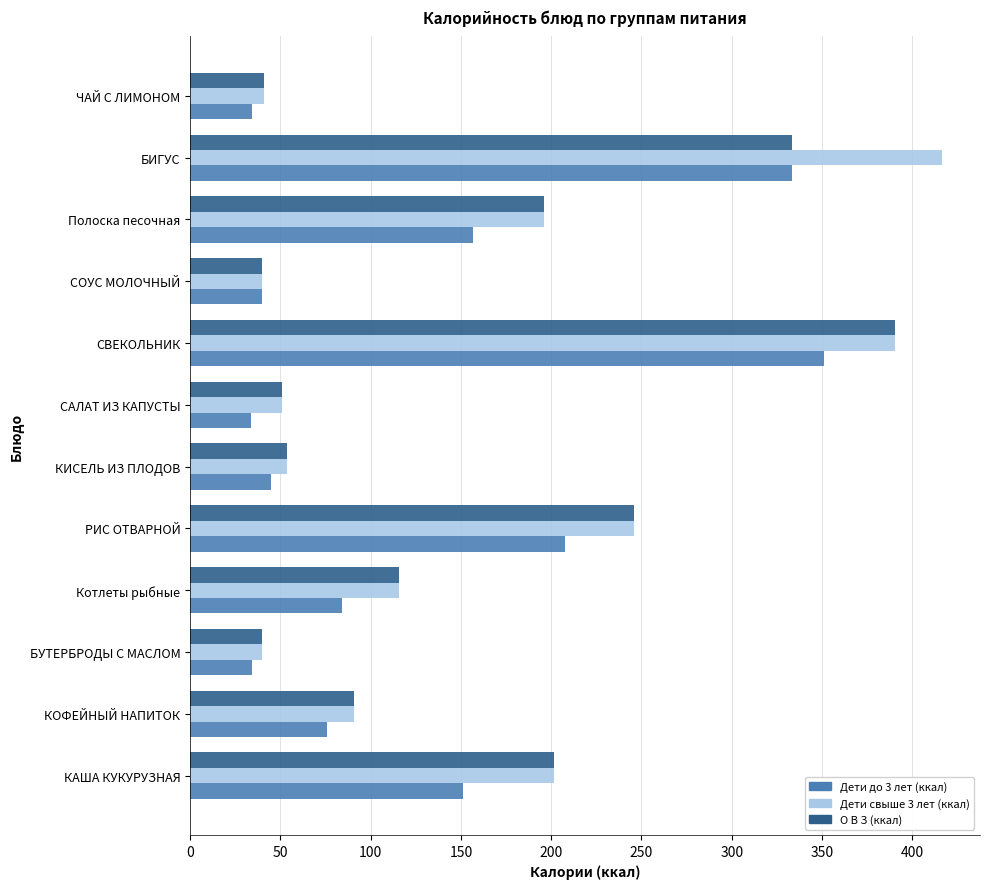

What is the sum of the Дети свыше 3 лет (ккал) values at ЧАЙ С ЛИМОНОМ and РИС ОТВАРНОЙ?

286.7